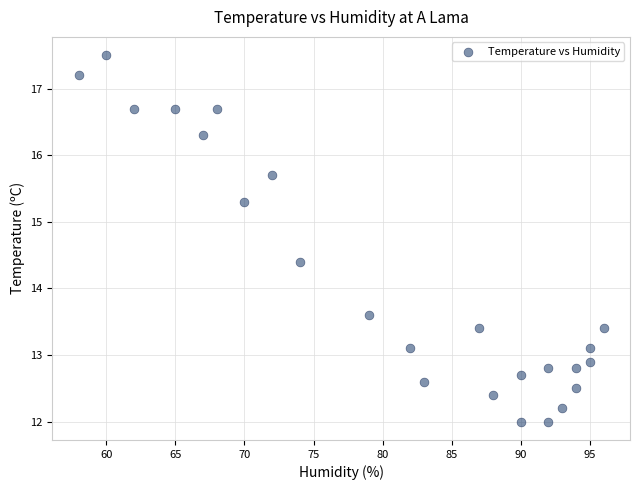

What is the range of Y values (max minus min)?

5.5